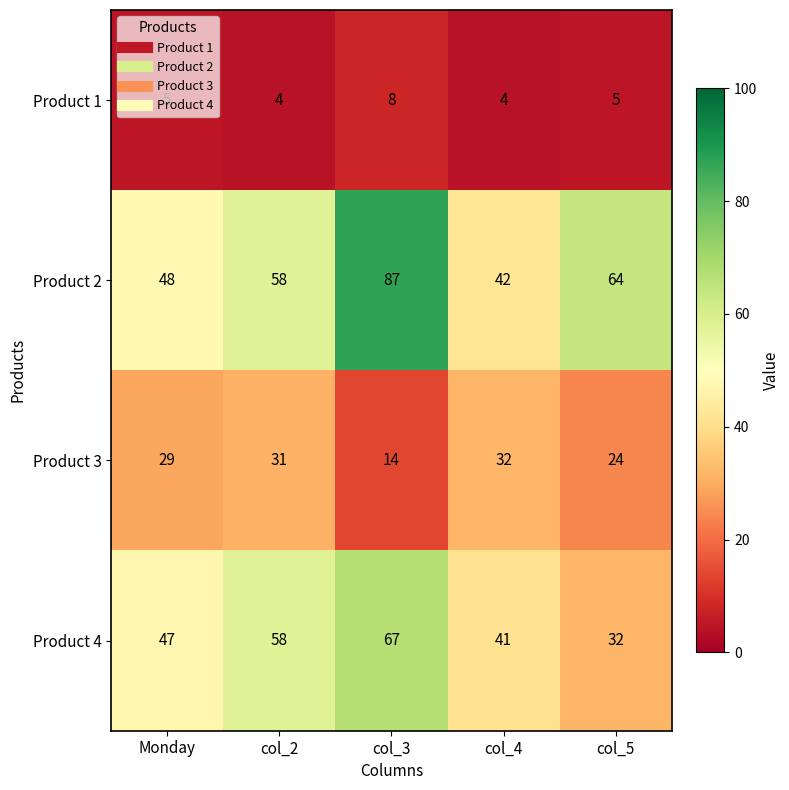

Which category has the highest value in the Product 2 series?

col_3